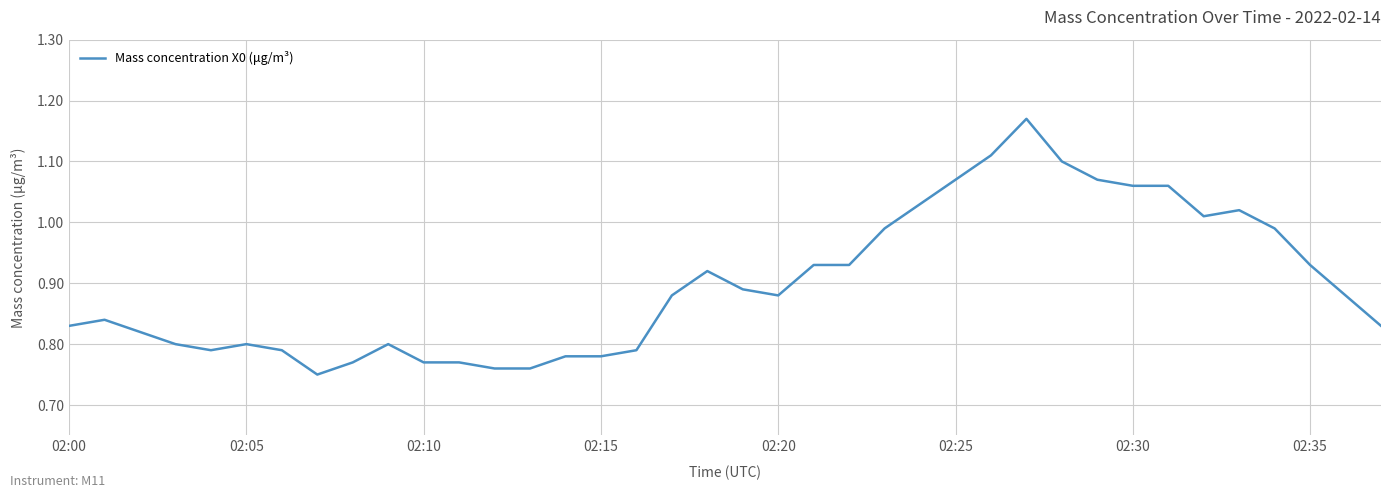

What is the difference between the maximum and minimum values?

0.4